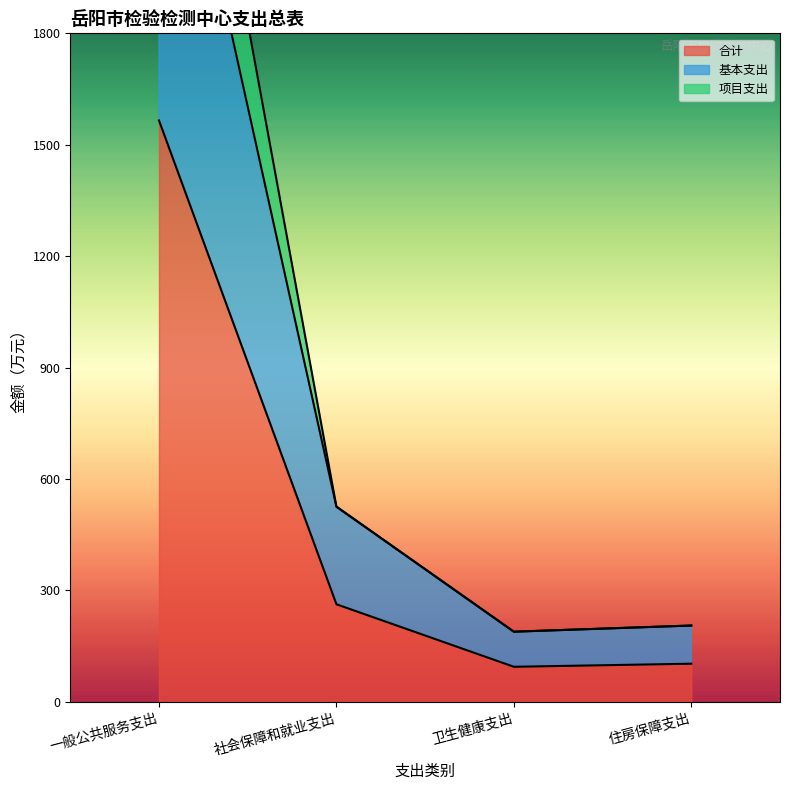

Rank the series by their average value, from highest to lowest.

项目支出, 基本支出, 合计